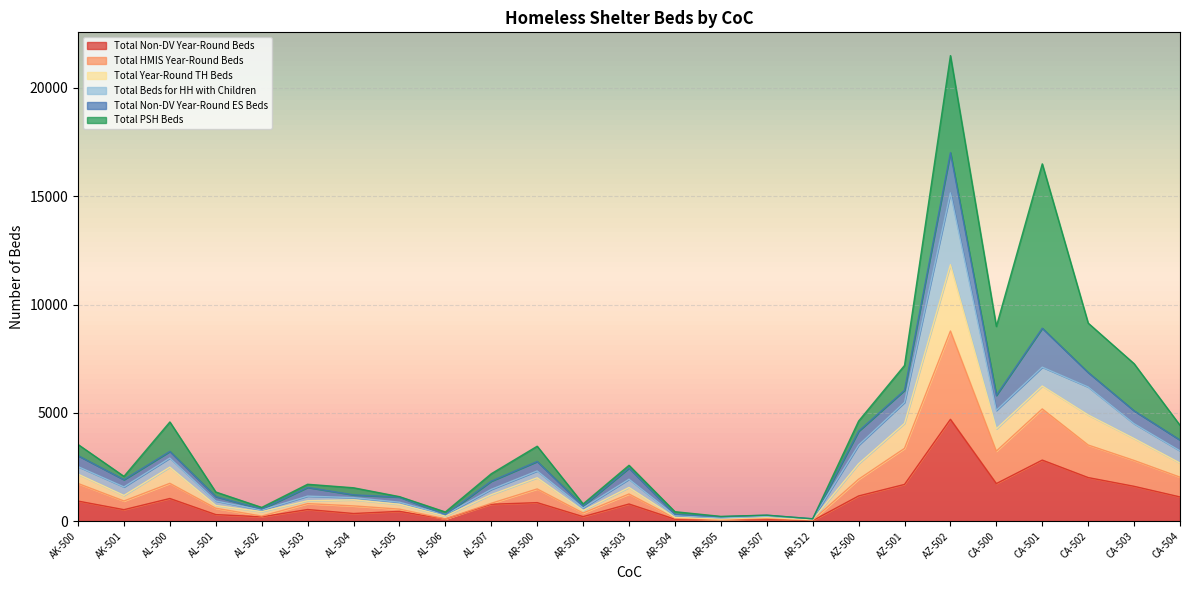

Which category has the highest value in the Total HMIS Year-Round Beds series?

AZ-502